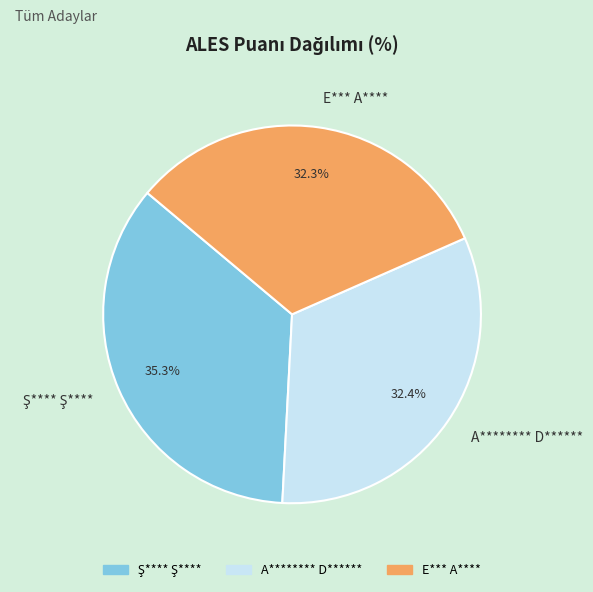

Does any single category account for the majority?

No